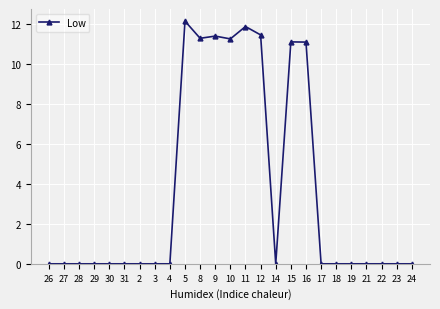

What position from the right is 14?

10